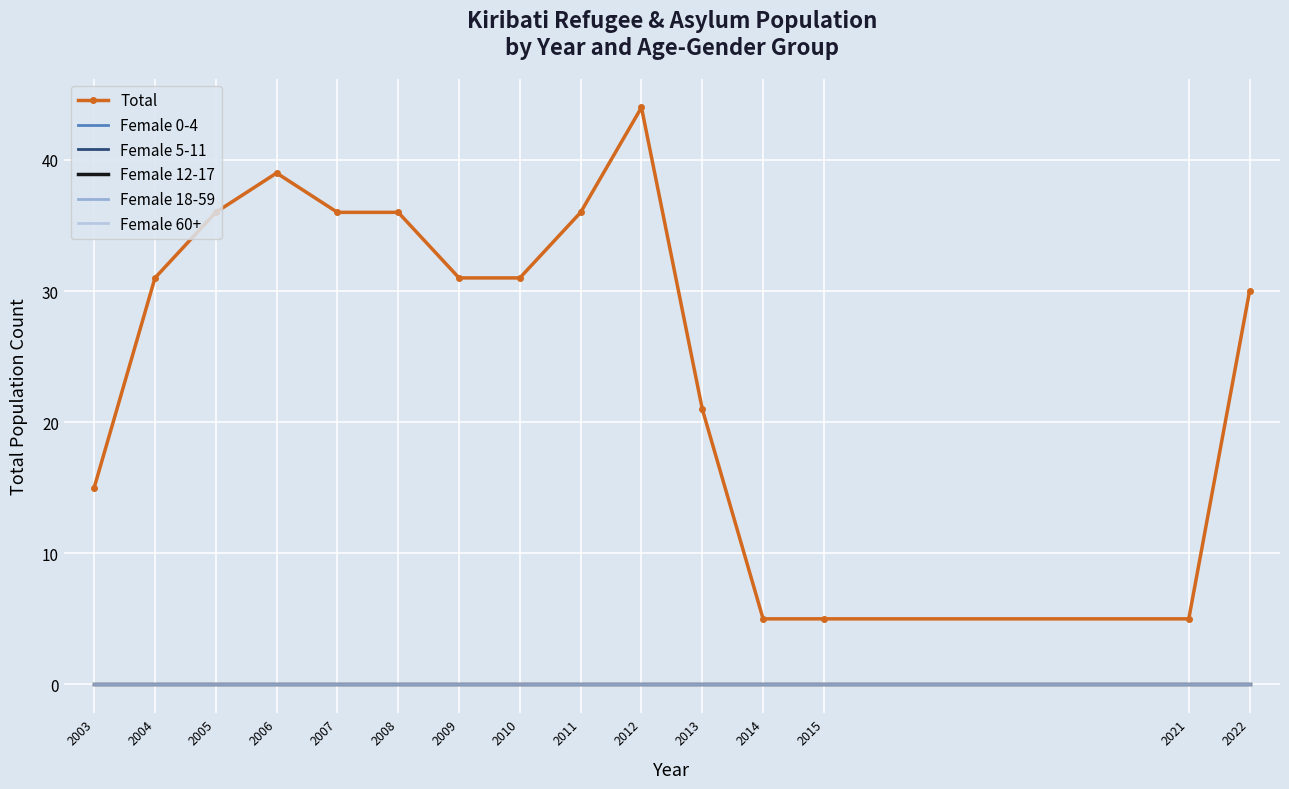

True or false: Female 60+ and Female 12-17 cross at least once.

False